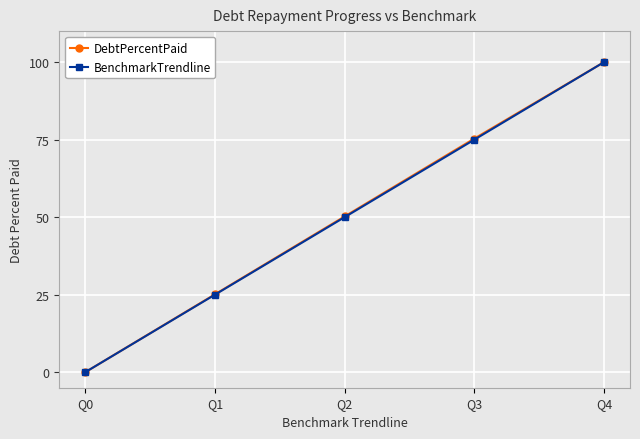

At which category is the sum across all series the highest?

Q4